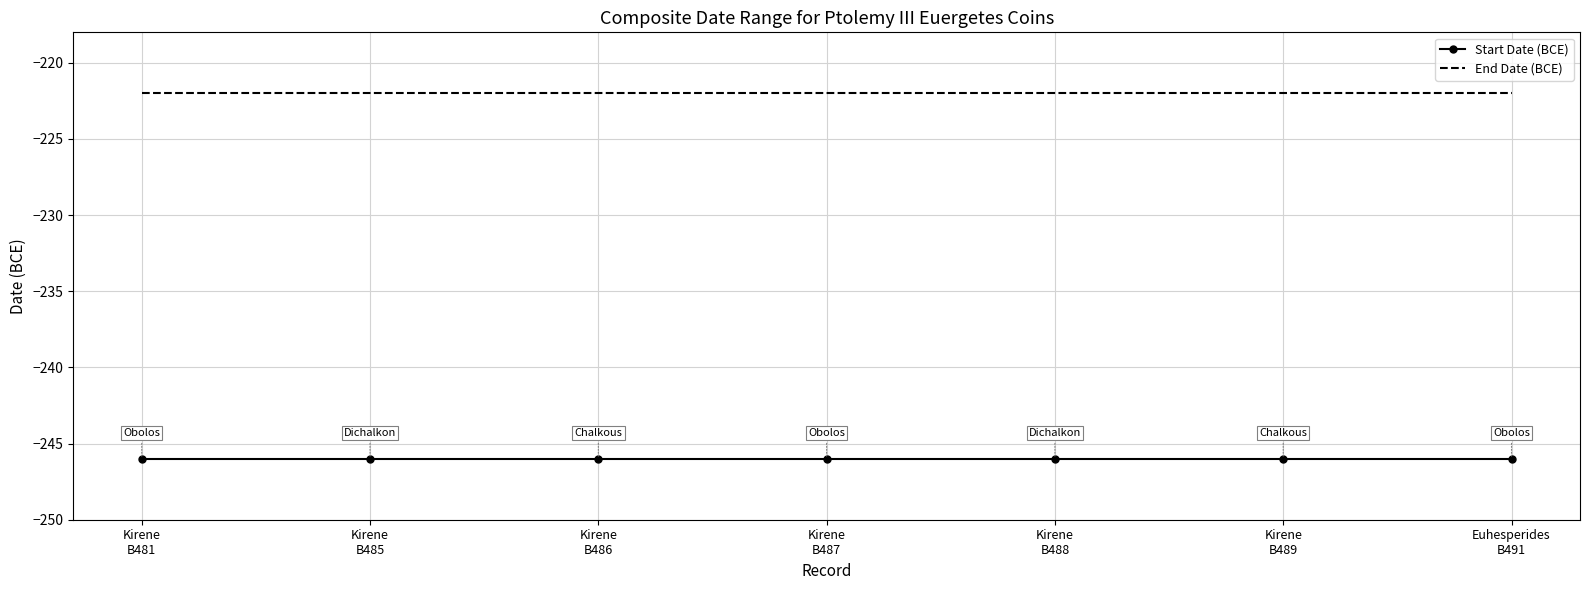

True or false: Start Date (BCE) and End Date (BCE) cross at least once.

False